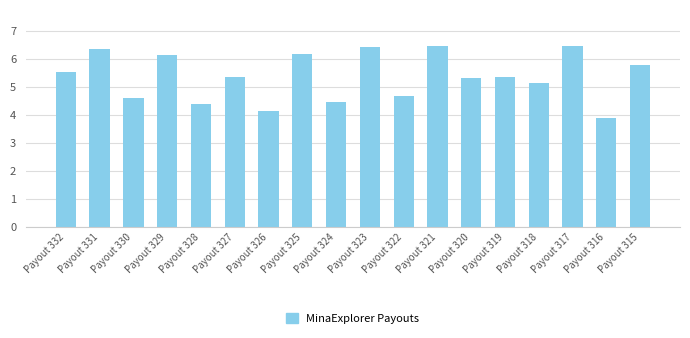

What is the difference between the maximum and minimum values?

2.6